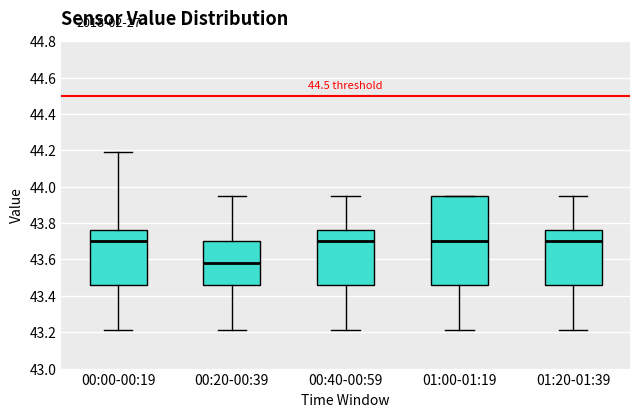

Where is the upper edge of the box for 01:20-01:39 on the y-axis? The values are not printed on the chart, so give them approximately, as read against the axis.

43.76